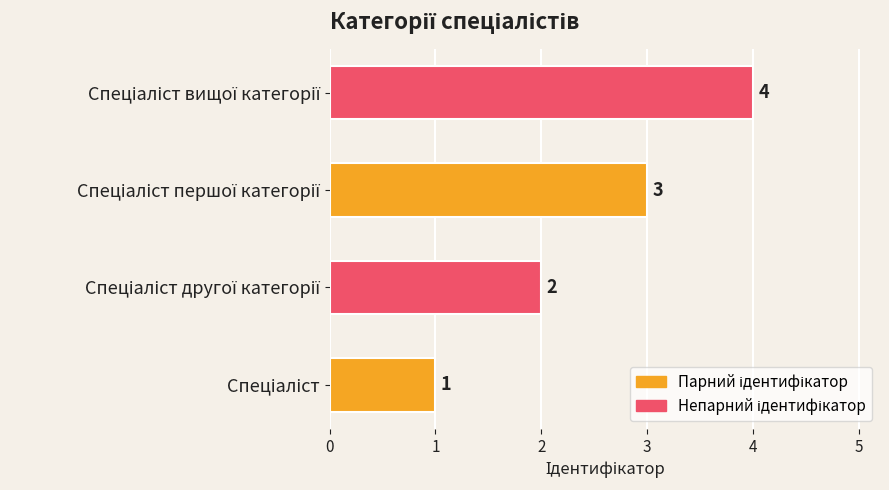

How many values are below 3?

2